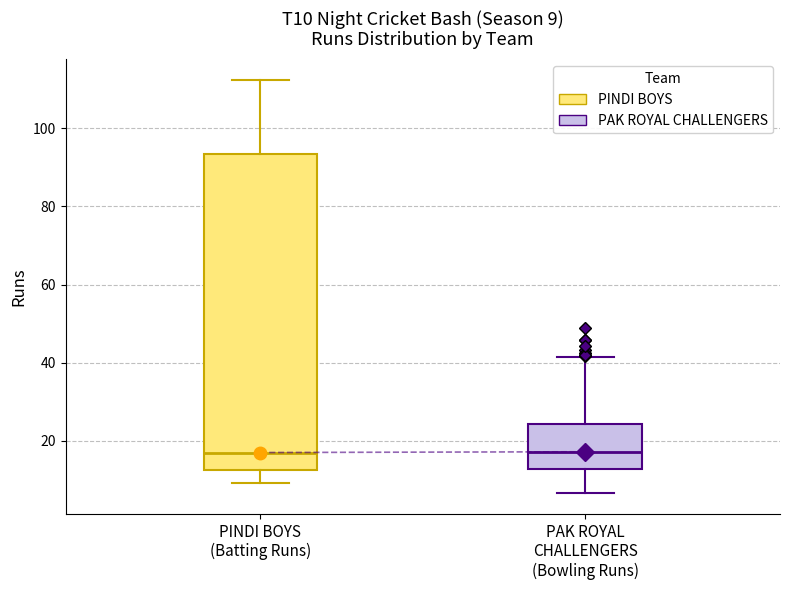

Which box is the tallest, from its lower edge to its upper edge?

PINDI BOYS (Batting Runs)